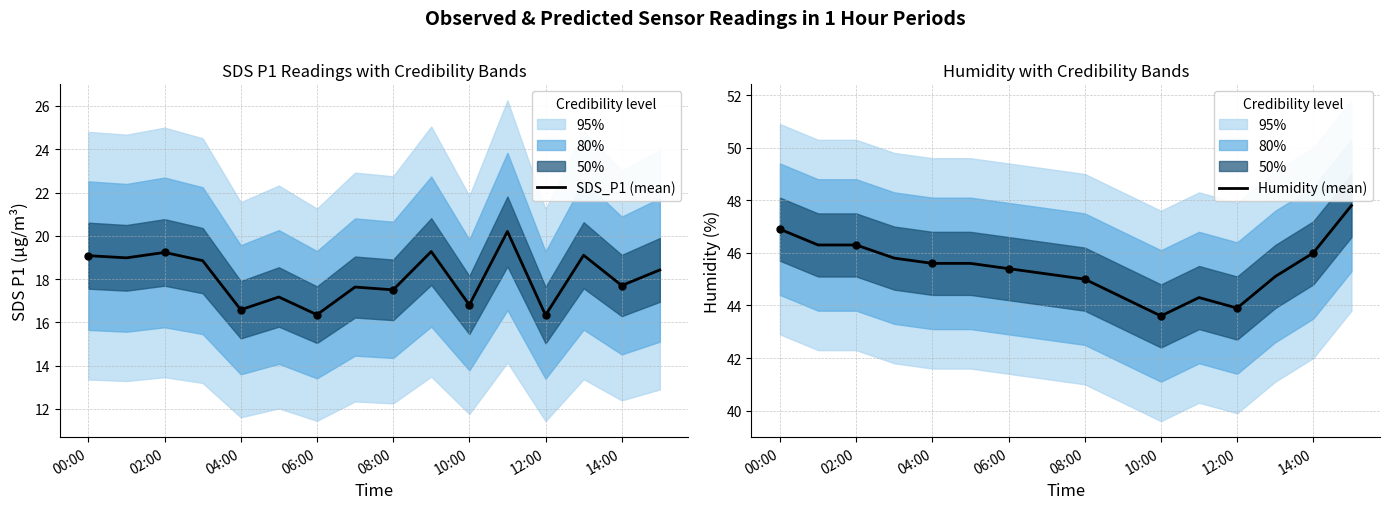

Which series contains the lowest Y value?

SDS_P1 (mean)